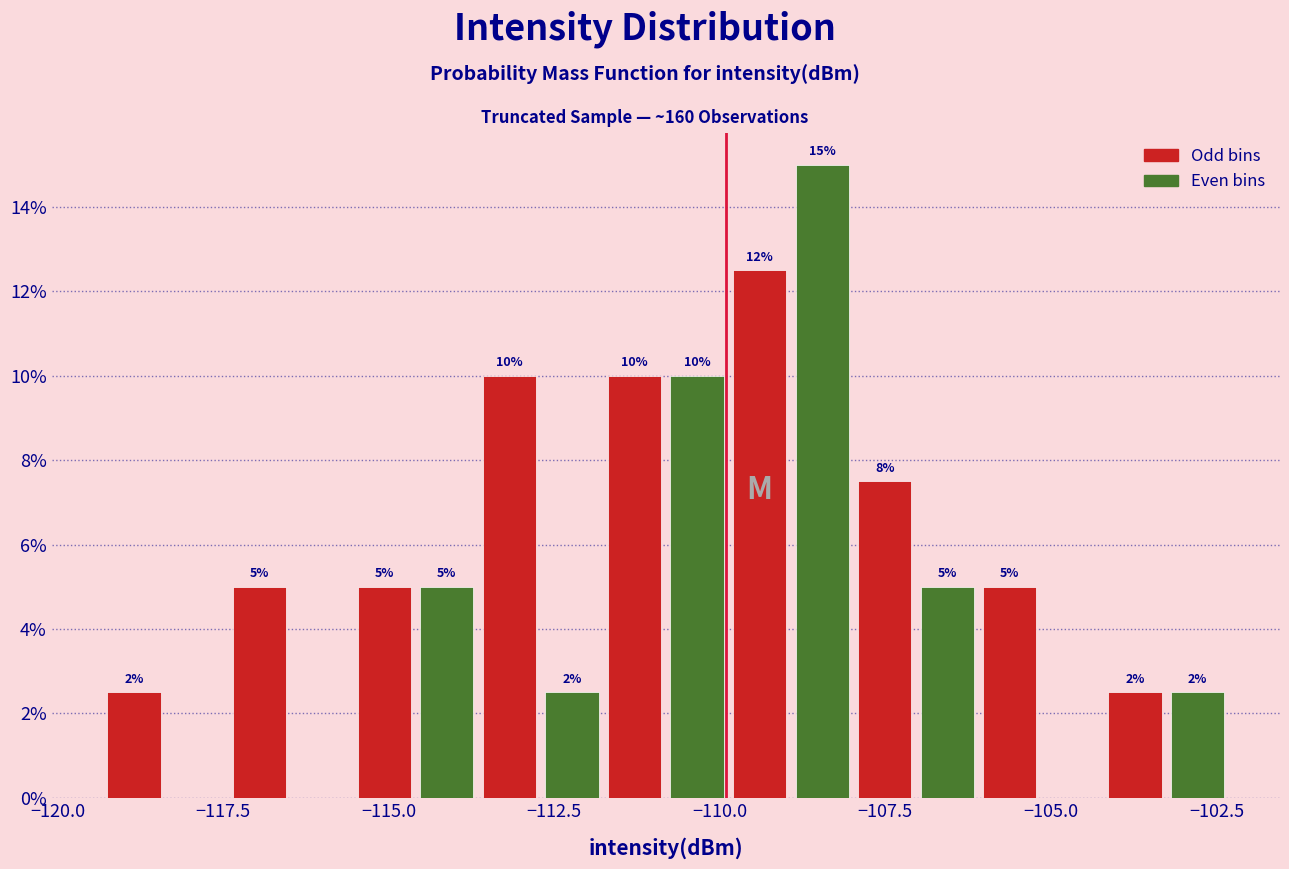

Around what value on the x-axis is the tallest bar? Give the approximate position of its centre, as read against the axis.

-108.5